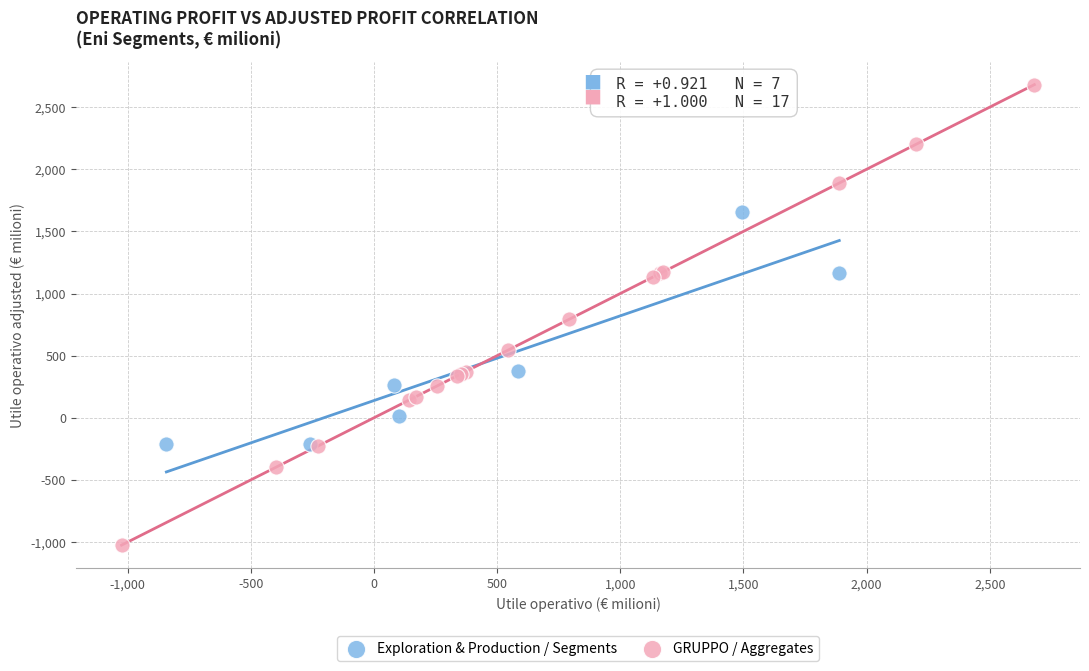

Which series contains the lowest Y value?

GRUPPO / Aggregates